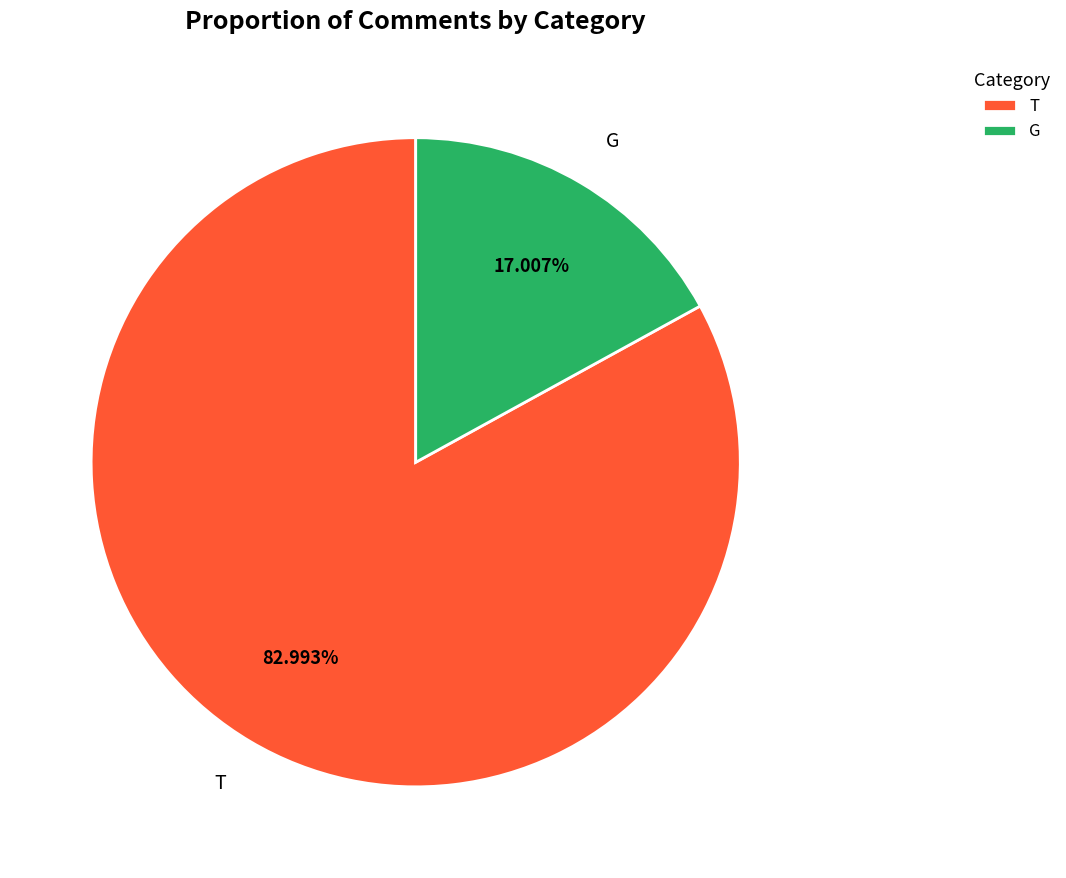

Which slice is the largest?

T